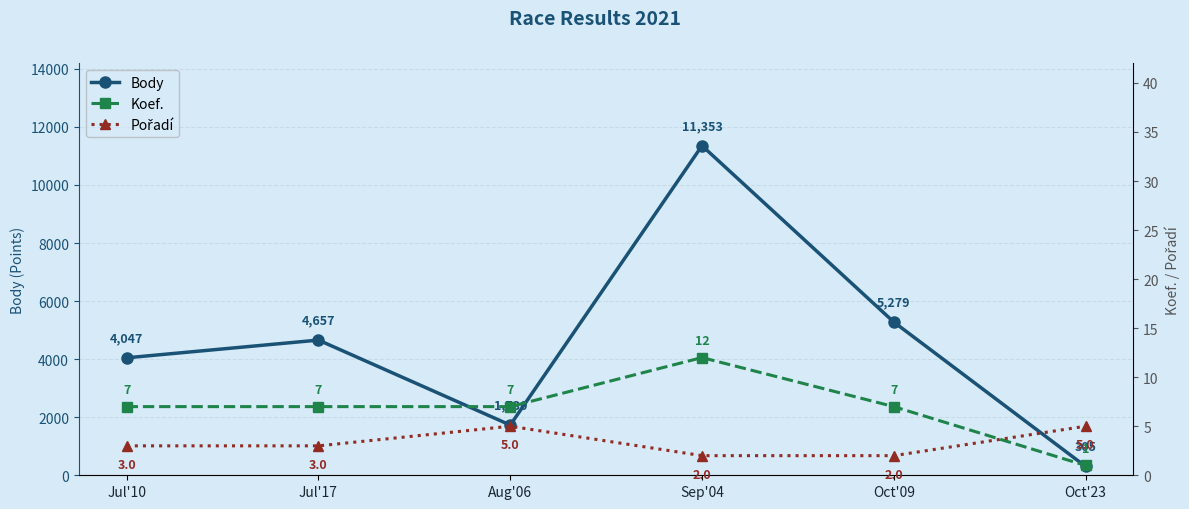

At which label is Koef. closest to 6?

Jul'10